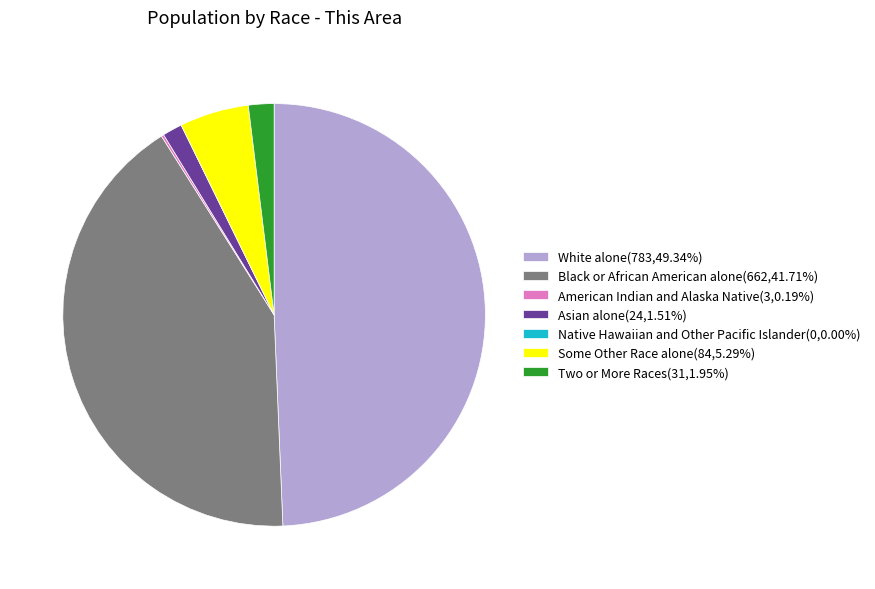

Does any single category account for the majority?

No